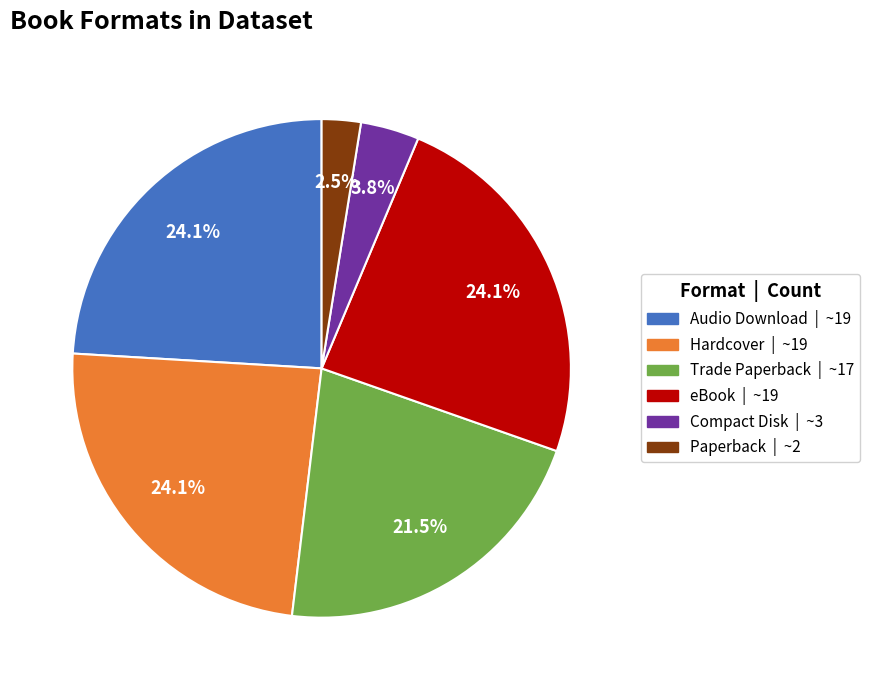

Count the number of slices in the pie.

6